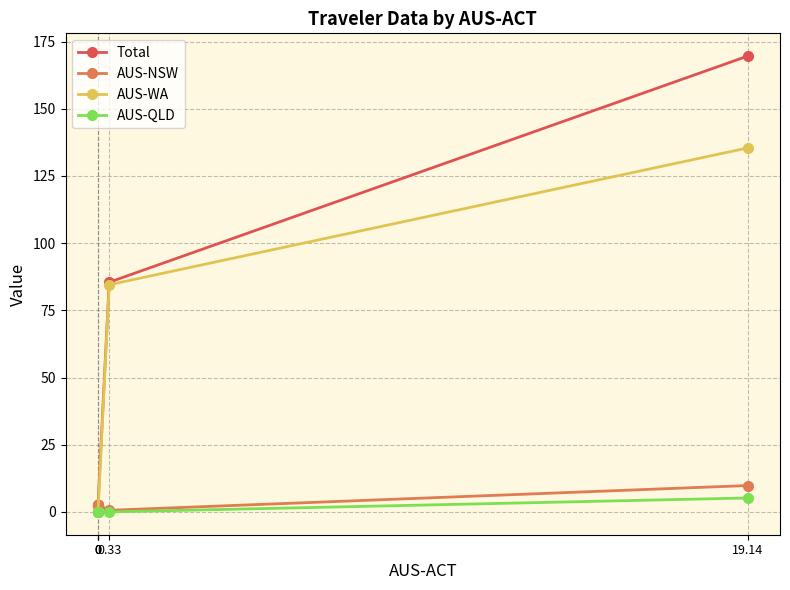

Reading left to right, what are all the values shown in this chart?

Total: 0=2.7	0=2.5	0=2.7	0.33=85.5	19.14=169.6
AUS-NSW: 0=2.7	0=2.5	0=2.7	0.33=0.6	19.14=9.8
AUS-WA: 0=0.0	0=0.0	0=0.0	0.33=84.5	19.14=135.4
AUS-QLD: 0=0.0	0=0.0	0=0.0	0.33=0.0	19.14=5.2